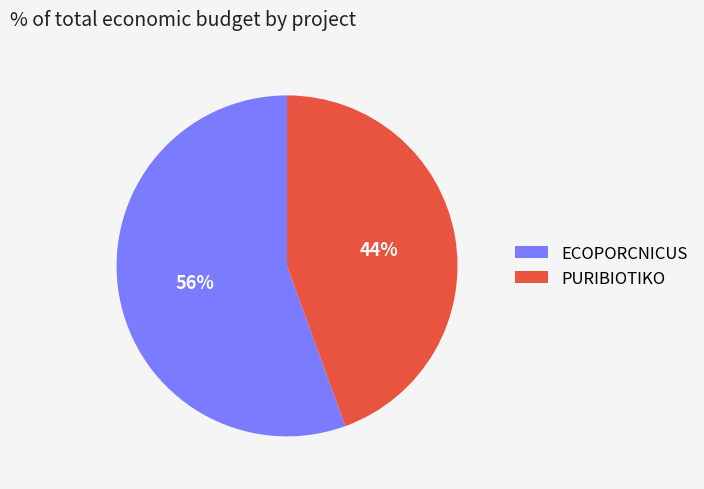

How many slices are in this pie chart?

2